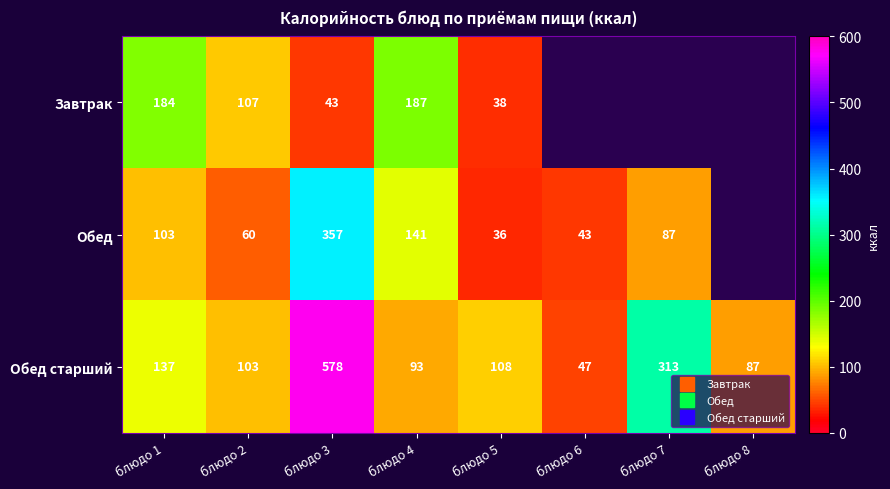

How many positive values does the Обед series have?

7